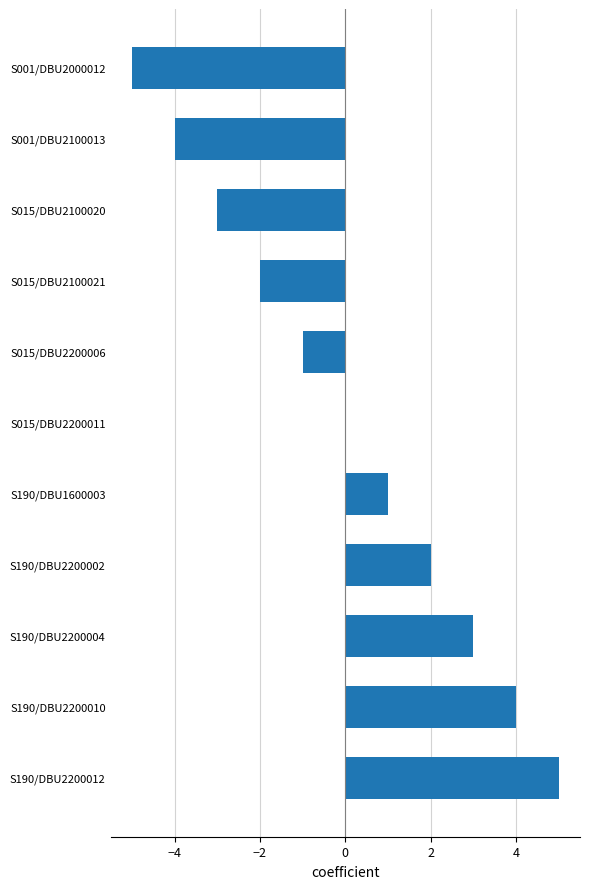

What is the sum of the values at S001/DBU2000012 and S015/DBU2100020?

-8